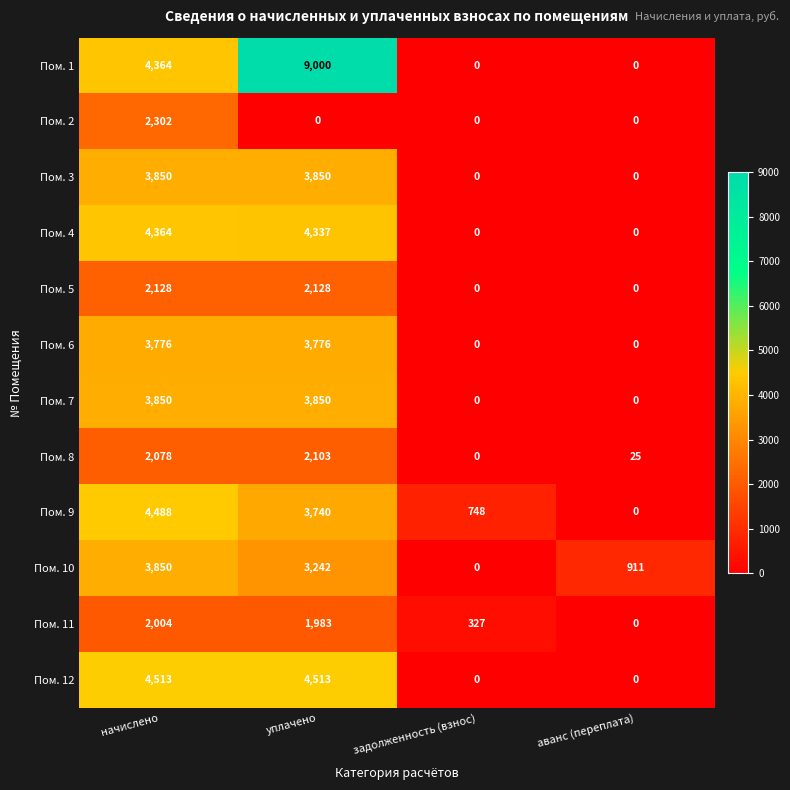

Count the number of categories in the chart.

4